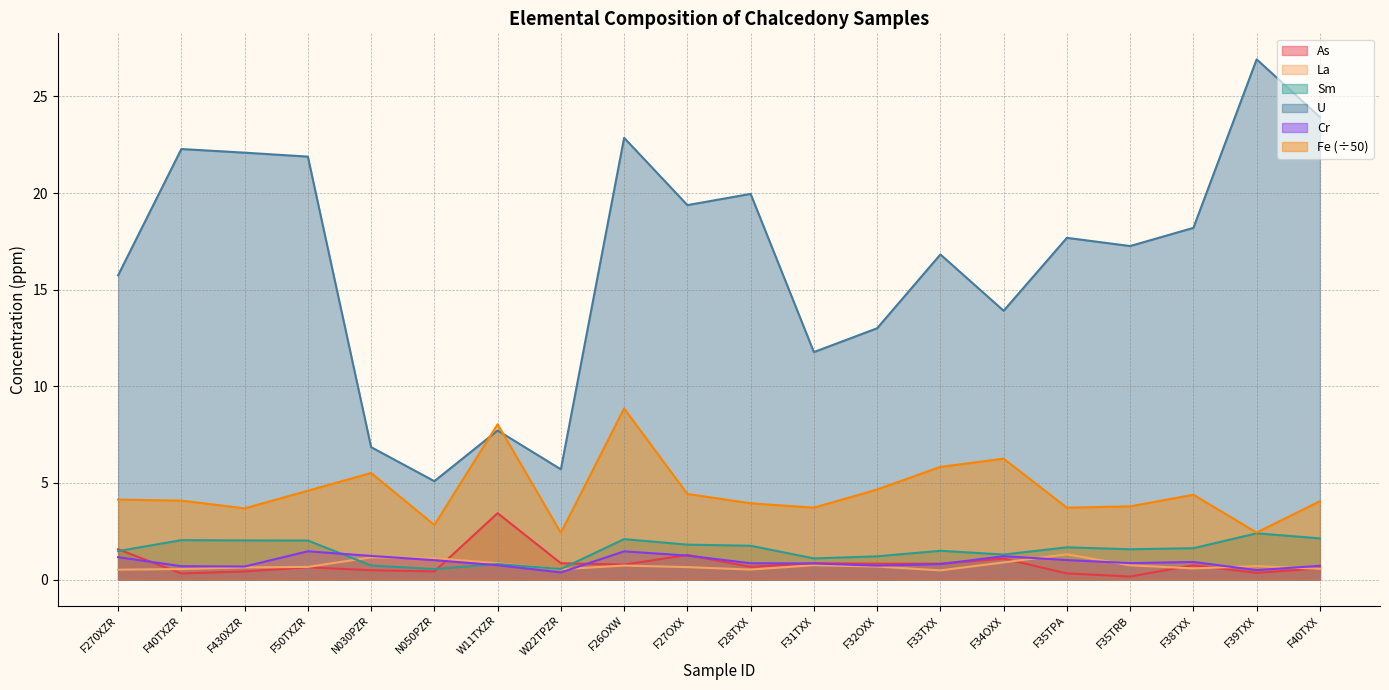

Which series changed the most between W11TXZR and F27OXX?

U